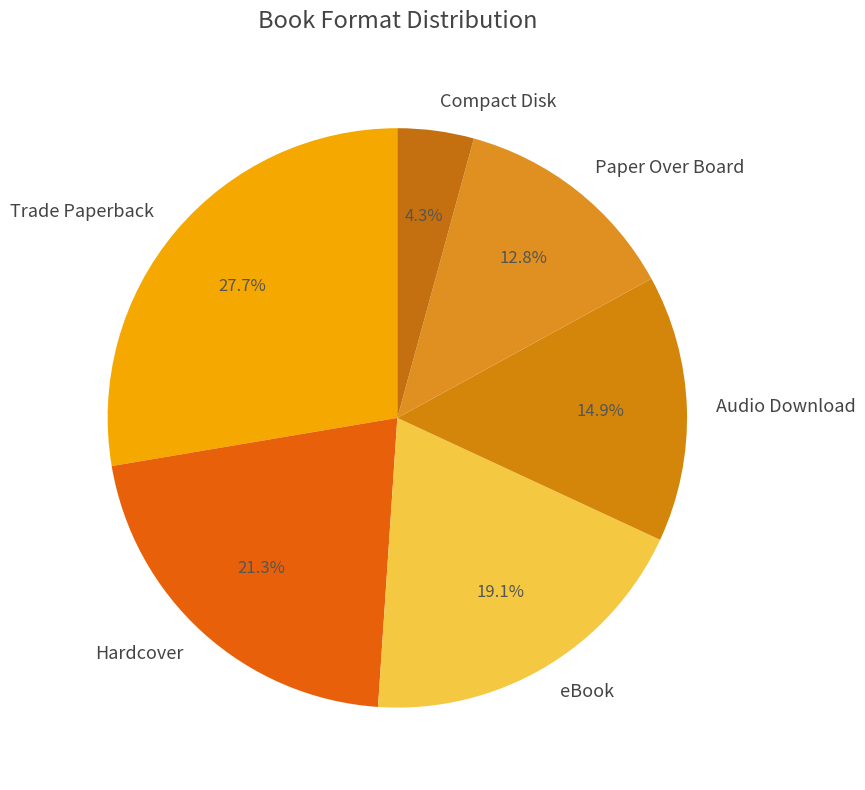

Which slice is the smallest?

Compact Disk